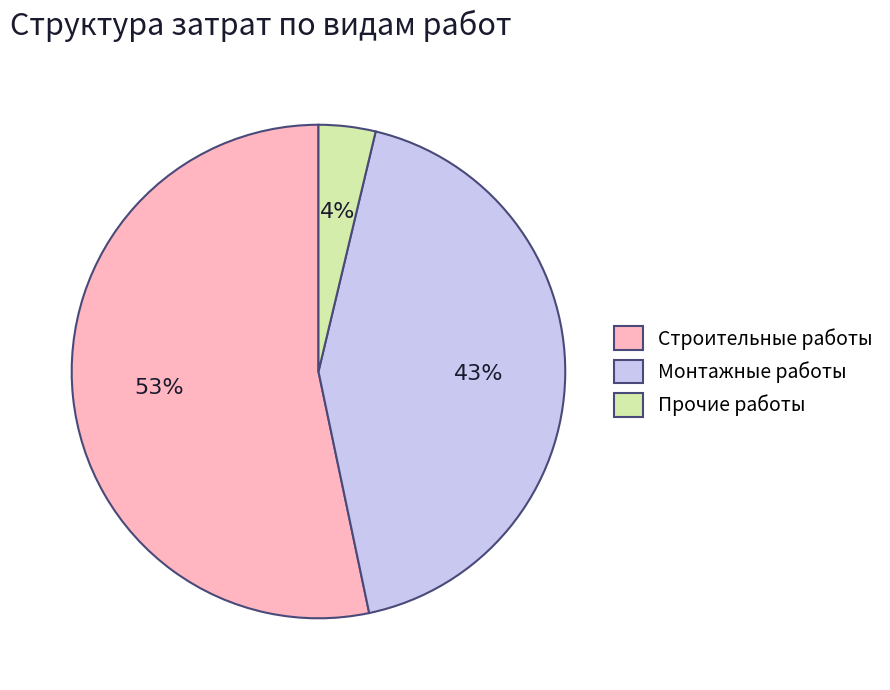

To the nearest percent, what is the average slice percentage?

33%